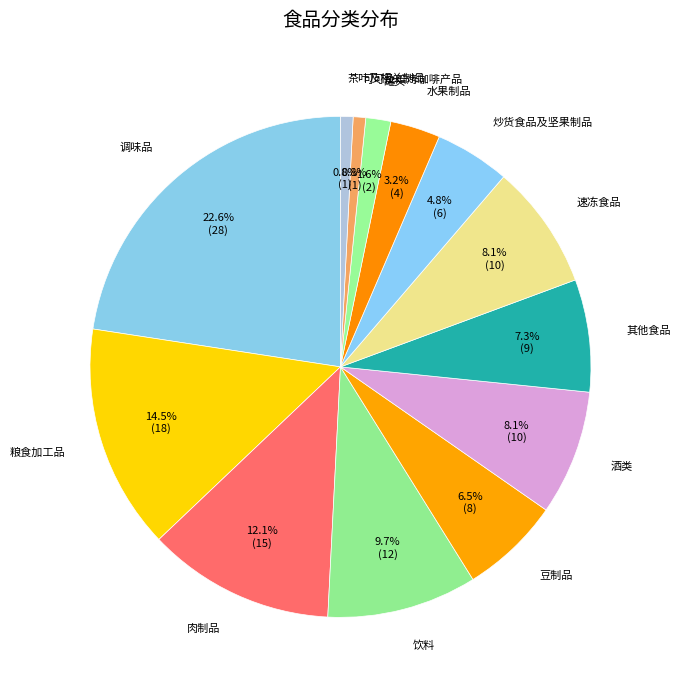

How many slices are in this pie chart?

13